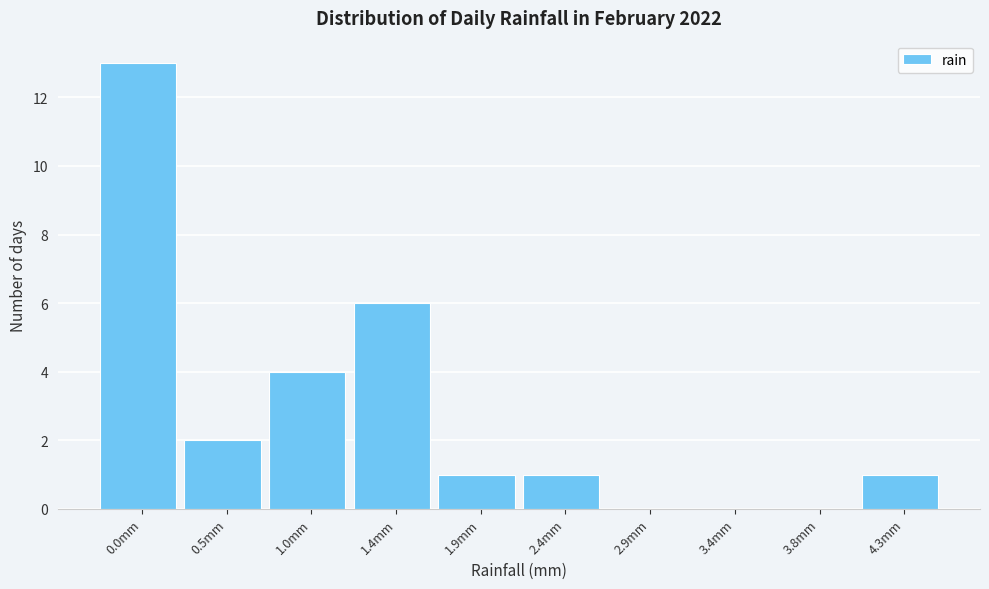

Reading left to right, list all the values displayed in this chart.

0.0mm=13	0.5mm=2	1.0mm=4	1.4mm=6	1.9mm=1	2.4mm=1	2.9mm=0	3.4mm=0	3.8mm=0	4.3mm=1